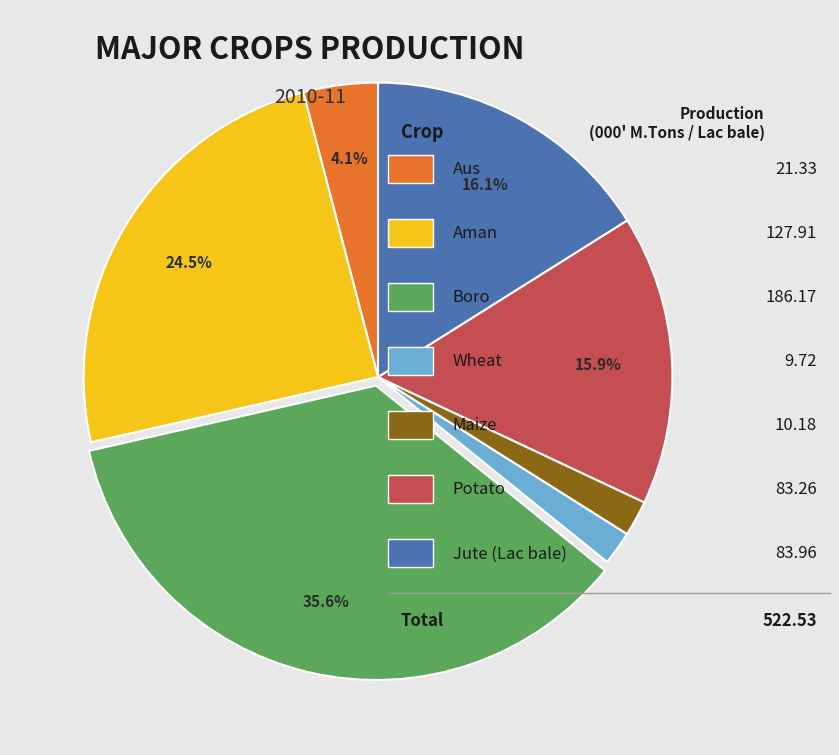

Is there a majority slice in this chart?

No